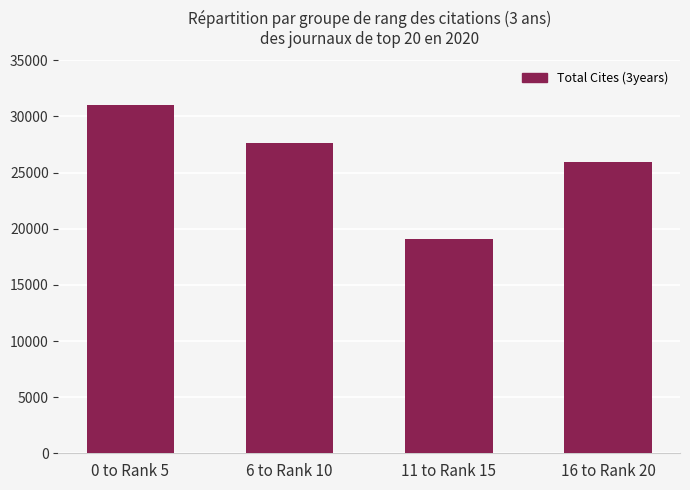

Read the value at 0 to Rank 5, to the nearest 10.

30990